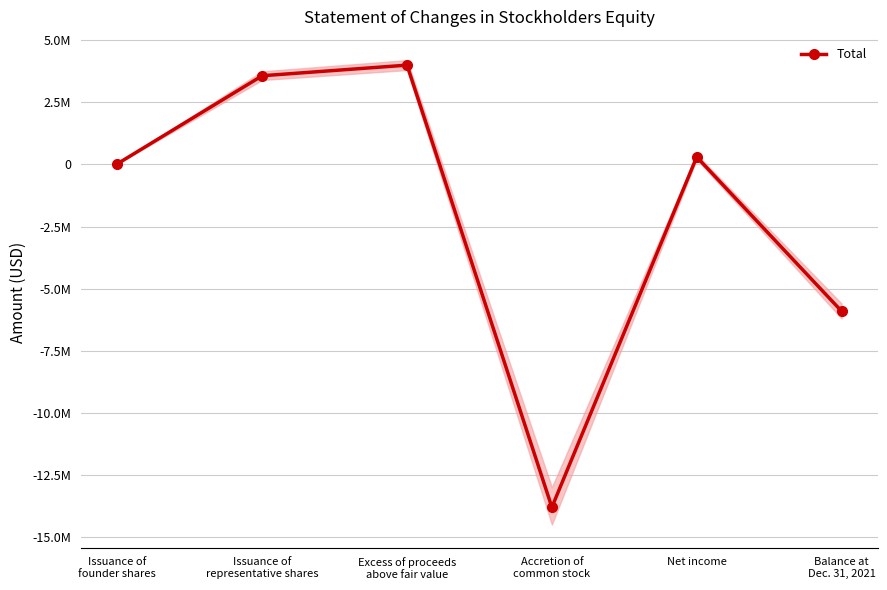

The value at Net income is 300433. True or false?

True